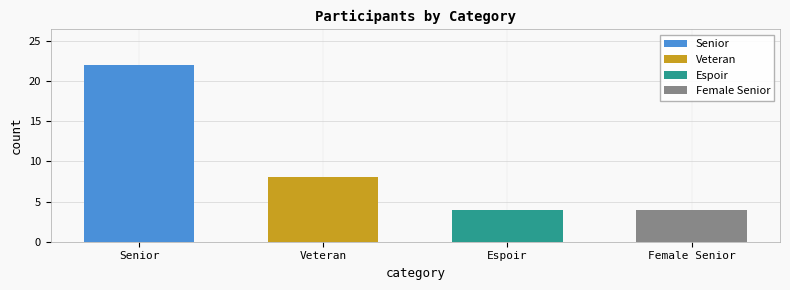

What is the maximum value shown in the chart?

22